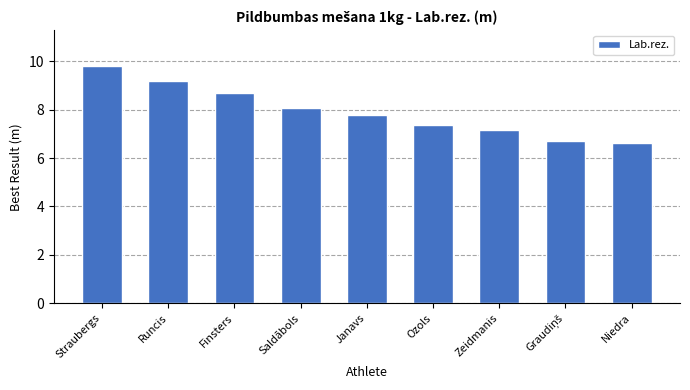

What is the sum of the values at Zeidmanis and Runcis?

16.3